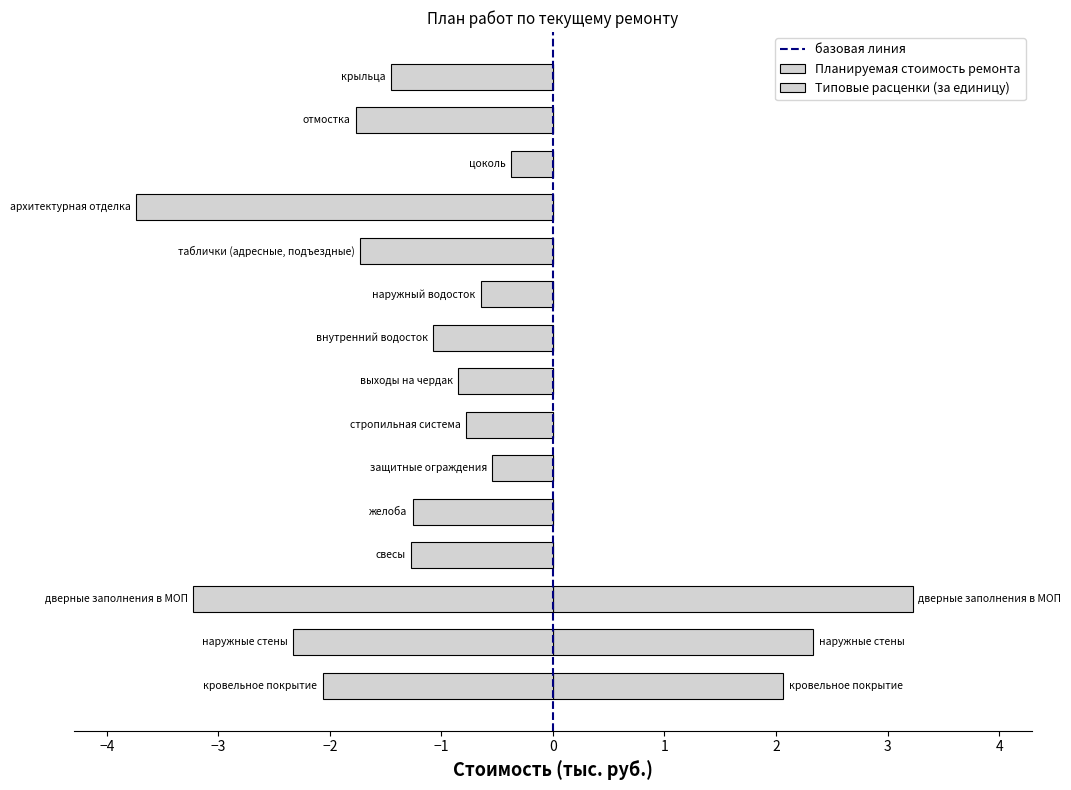

Reading left to right, extract all data points from this chart.

Типовые расценки (за единицу): кровельное покрытие=-2.1	наружные стены=-2.3	дверные заполнения в МОП=-3.2	свесы=-1.3	желоба=-1.3	защитные ограждения=-0.5	стропильная система=-0.8	выходы на чердак=-0.8	внутренний водосток=-1.1	наружный водосток=-0.6	таблички (адресные, подъездные)=-1.7	архитектурная отделка=-3.7	цоколь=-0.4	отмостка=-1.8	крыльца=-1.5
Планируемая стоимость ремонта: кровельное покрытие=2.1	наружные стены=2.3	дверные заполнения в МОП=3.2	свесы=0.0	желоба=0.0	защитные ограждения=0.0	стропильная система=0.0	выходы на чердак=0.0	внутренний водосток=0.0	наружный водосток=0.0	таблички (адресные, подъездные)=0.0	архитектурная отделка=0.0	цоколь=0.0	отмостка=0.0	крыльца=0.0